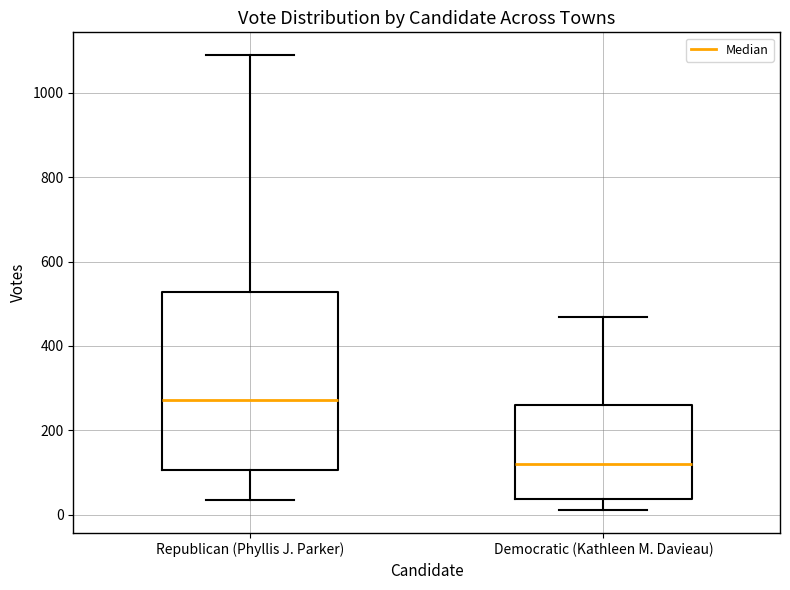

Reading left to right, read every box against the y-axis: the position of its median line, the range the box covers, and the ends of its whiskers. The values are not printed on the chart, so give them approximately, as read against the axis.

Republican (Phyllis J. Parker): median 280, box 100 to 520, whiskers 40 to 1080
Democratic (Kathleen M. Davieau): median 120, box 40 to 260, whiskers 20 to 460